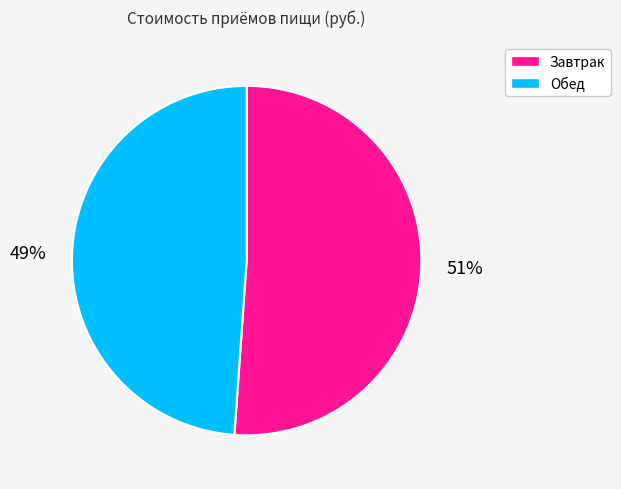

Combined, do Обед and Завтрак account for over 50%?

Yes